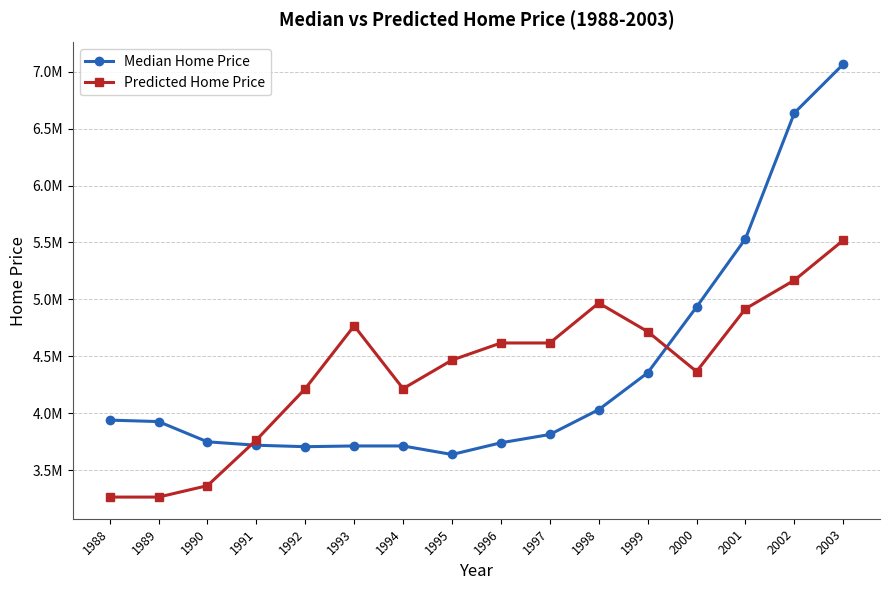

Rank the categories by Predicted Home Price value from lowest to highest.

1988, 1989, 1990, 1991, 1992, 1994, 2000, 1995, 1996, 1997, 1999, 1993, 2001, 1998, 2002, 2003